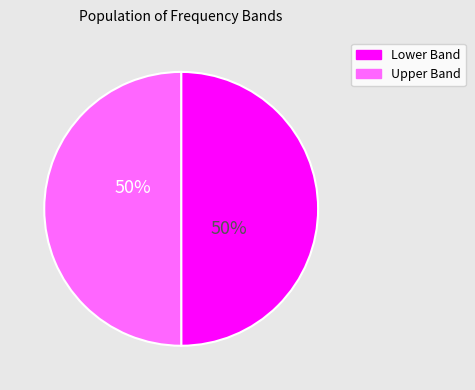

To the nearest percent, what is the average slice percentage?

50%